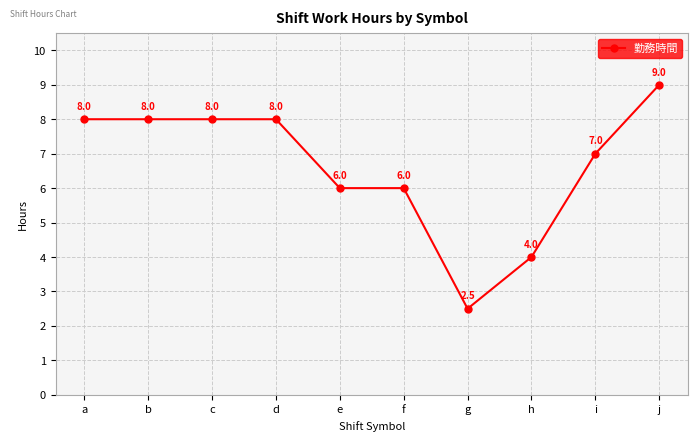

What is the maximum value shown in the chart?

9.0